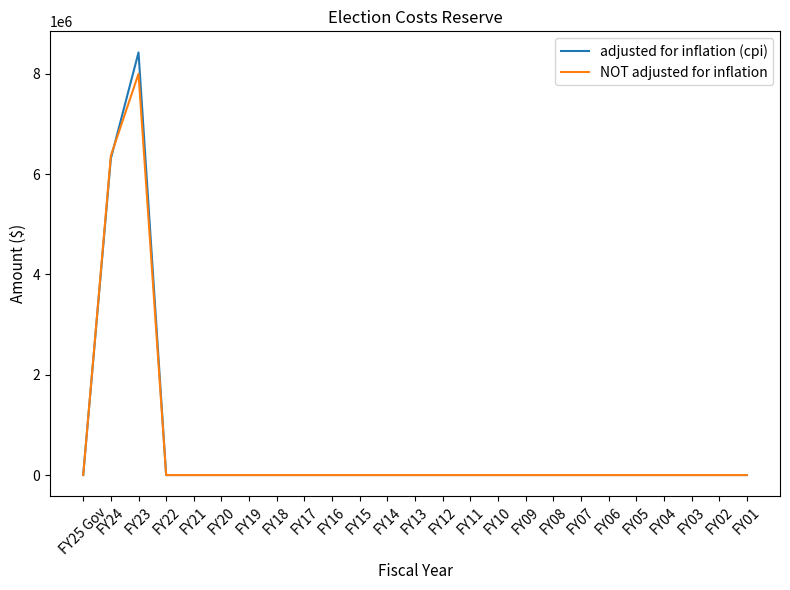

What is the highest value of the NOT adjusted for inflation series?

8000000